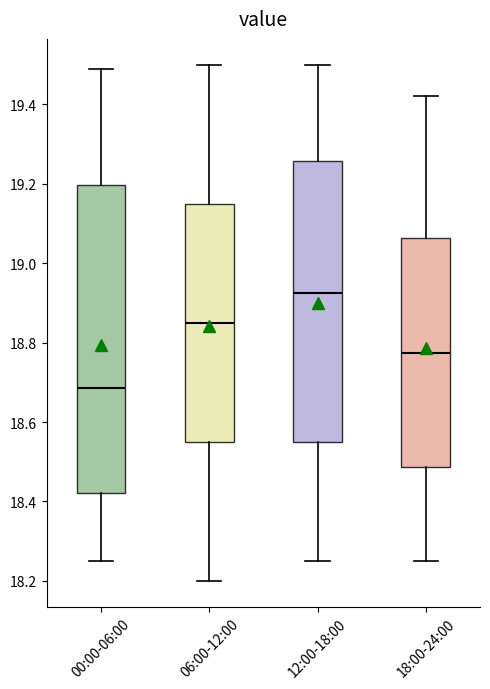

Reading left to right, read every box against the y-axis: the position of its median line, the range the box covers, and the ends of its whiskers. The values are not printed on the chart, so give them approximately, as read against the axis.

00:00-06:00: median 18.68, box 18.42 to 19.20, whiskers 18.26 to 19.50
06:00-12:00: median 18.86, box 18.56 to 19.16, whiskers 18.20 to 19.50
12:00-18:00: median 18.92, box 18.56 to 19.26, whiskers 18.26 to 19.50
18:00-24:00: median 18.78, box 18.48 to 19.06, whiskers 18.26 to 19.42